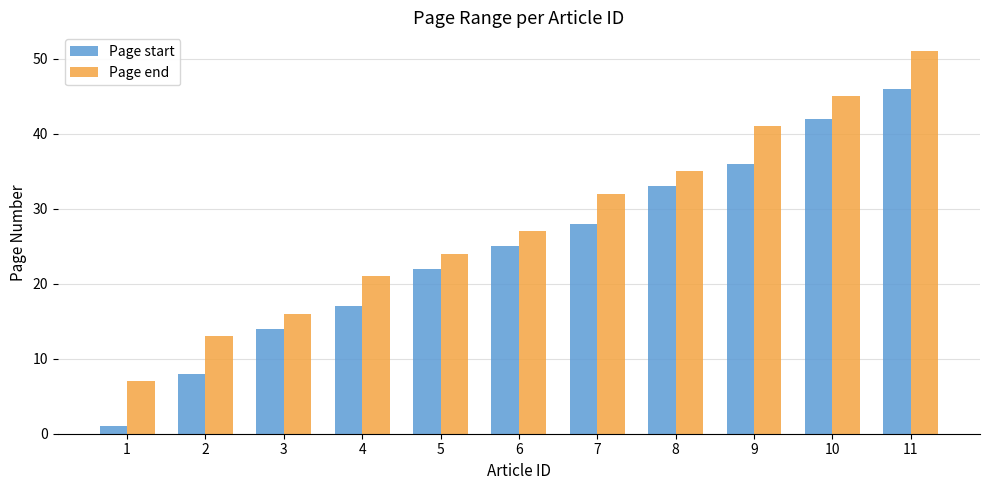

How many values in the Page start series are below 25?

5